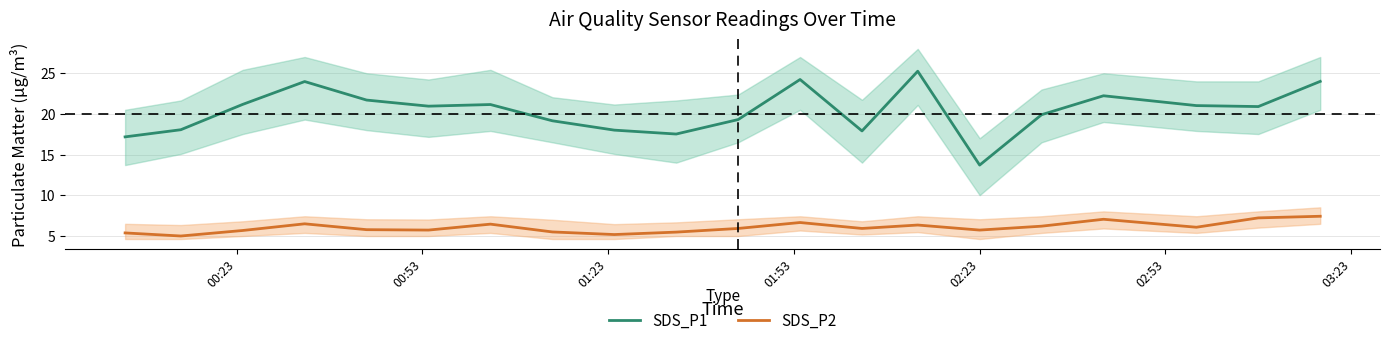

True or false: SDS_P1 and SDS_P2 cross at least once.

False